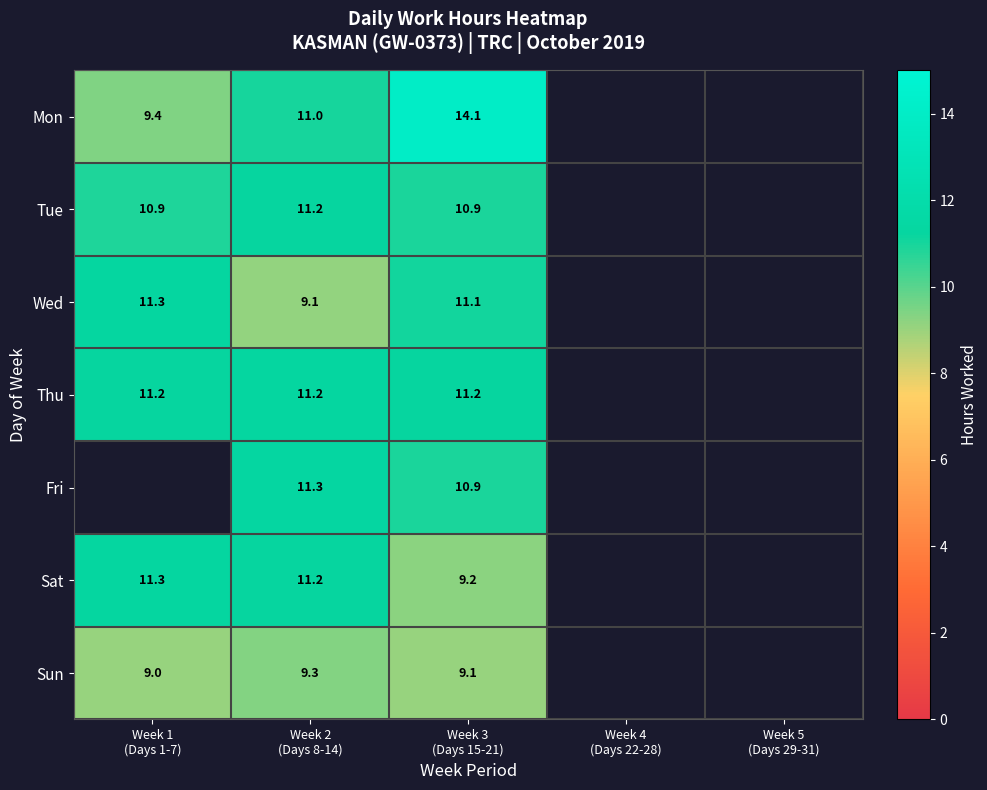

Is it true that Wed equals 11.1 at Week 3 (Days 15-21)?

True